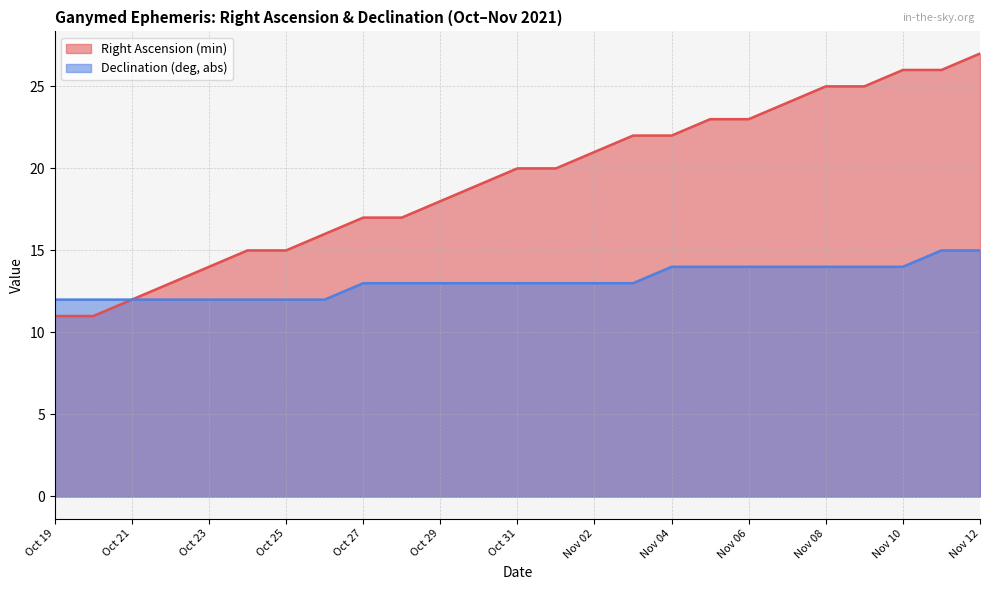

Reading left to right, list all the values displayed in this chart.

Right Ascension (min): Oct 19=11	Oct 20=11	Oct 21=12	Oct 22=13	Oct 23=14	Oct 24=15	Oct 25=15	Oct 26=16	Oct 27=17	Oct 28=17	Oct 29=18	Oct 30=19	Oct 31=20	Nov 01=20	Nov 02=21	Nov 03=22	Nov 04=22	Nov 05=23	Nov 06=23	Nov 07=24	Nov 08=25	Nov 09=25	Nov 10=26	Nov 11=26	Nov 12=27
Declination (deg, abs): Oct 19=12	Oct 20=12	Oct 21=12	Oct 22=12	Oct 23=12	Oct 24=12	Oct 25=12	Oct 26=12	Oct 27=13	Oct 28=13	Oct 29=13	Oct 30=13	Oct 31=13	Nov 01=13	Nov 02=13	Nov 03=13	Nov 04=14	Nov 05=14	Nov 06=14	Nov 07=14	Nov 08=14	Nov 09=14	Nov 10=14	Nov 11=15	Nov 12=15